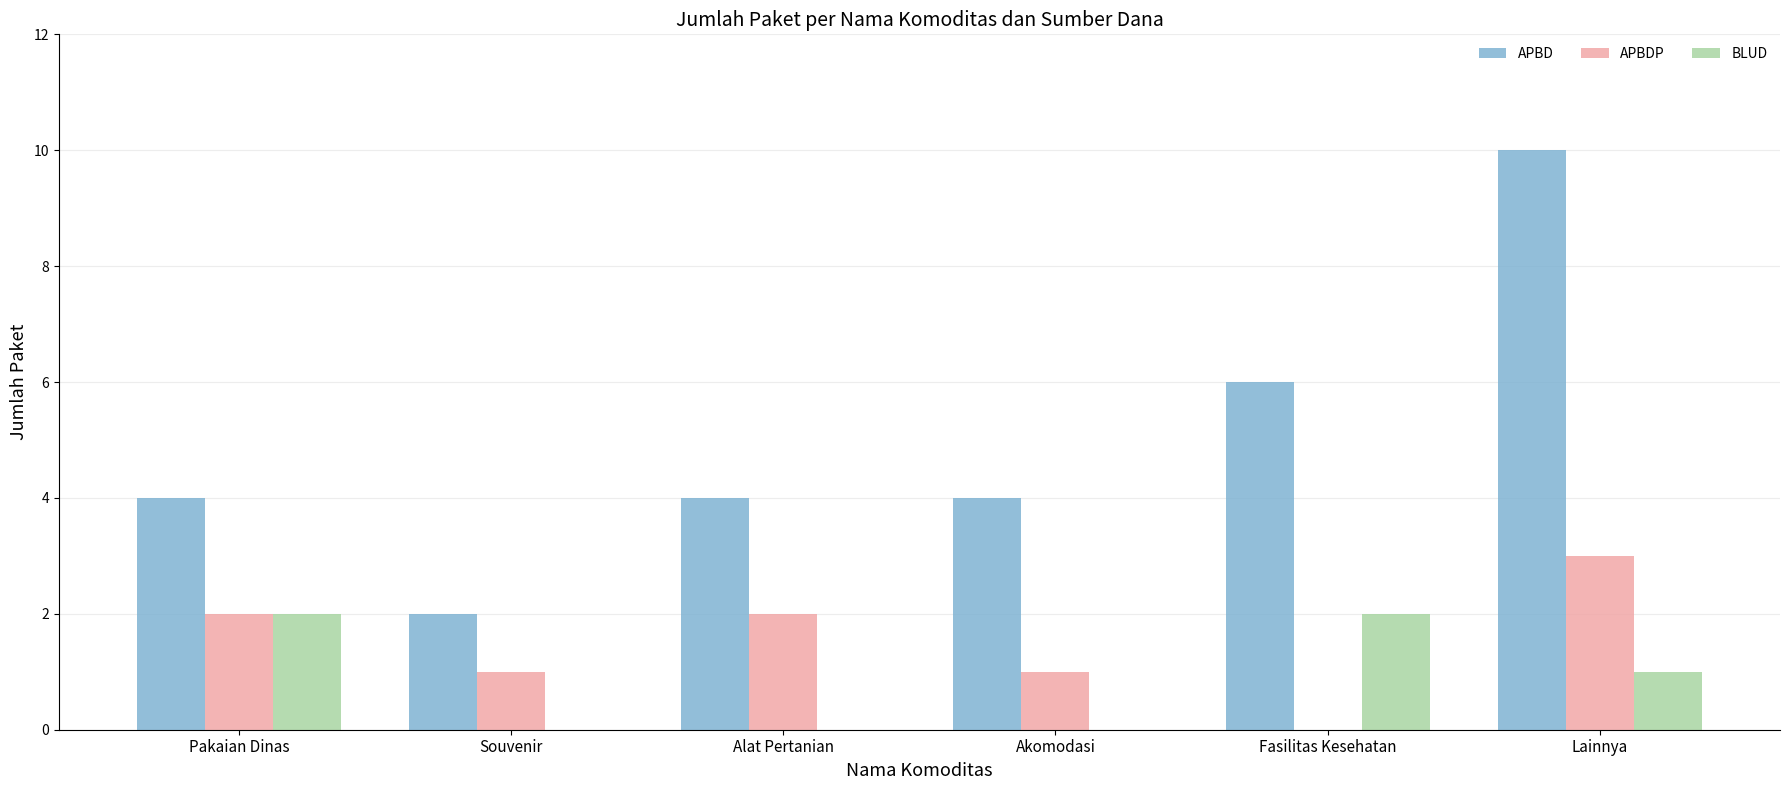

The BLUD series shows 3 at Pakaian Dinas. True or false?

False